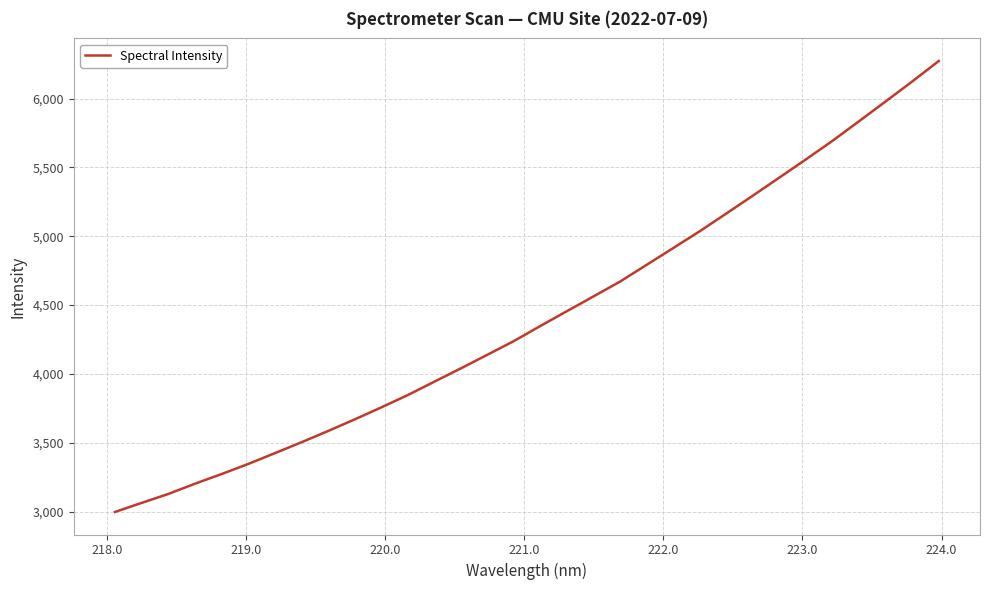

What is the smallest value displayed?

2997.5